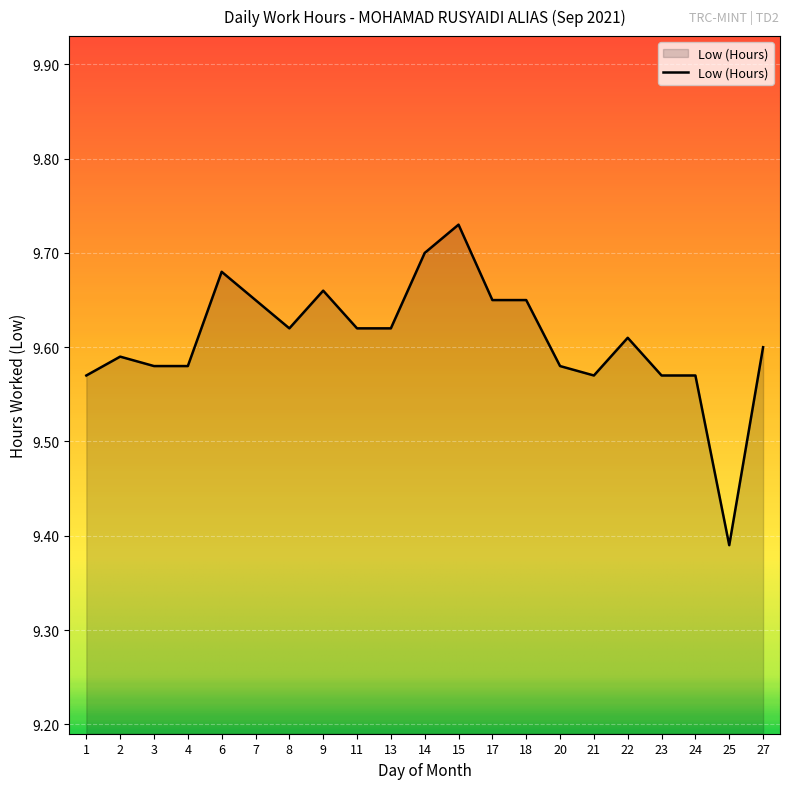

At which label is the value closest to 9?

25